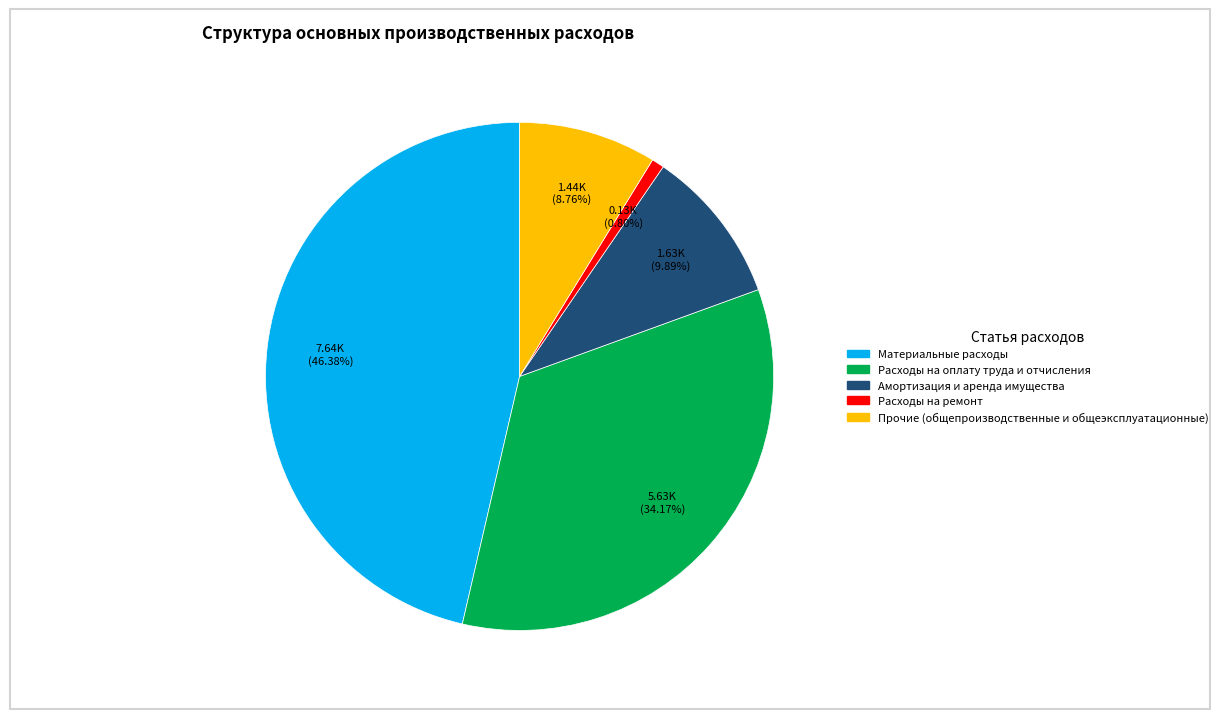

Rank the categories by value from highest to lowest.

Материальные расходы, Расходы на оплату труда и отчисления, Амортизация и аренда имущества, Прочие (общепроизводственные и общеэксплуатационные), Расходы на ремонт